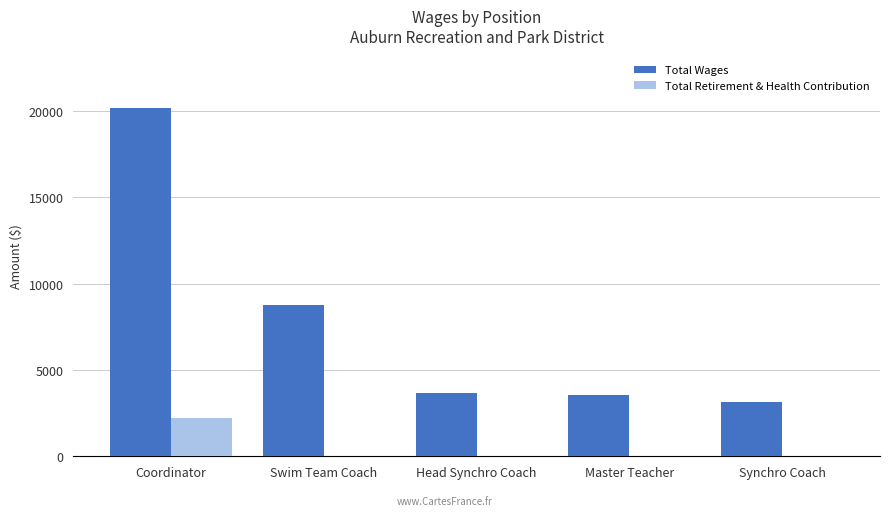

The value of Total Wages at Synchro Coach is 3159. True or false?

True